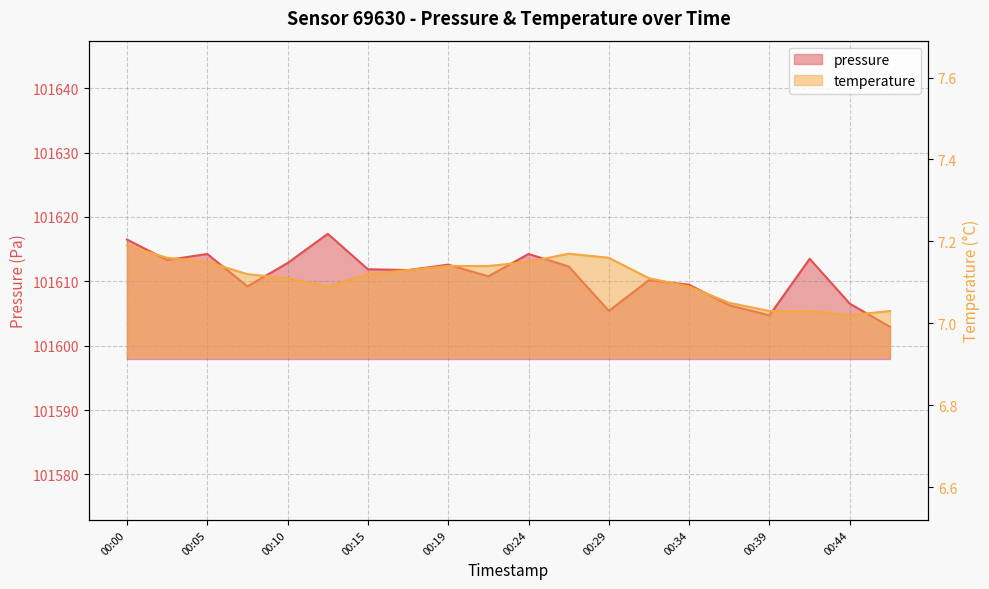

Does the chart display data point markers on the line(s)?

No